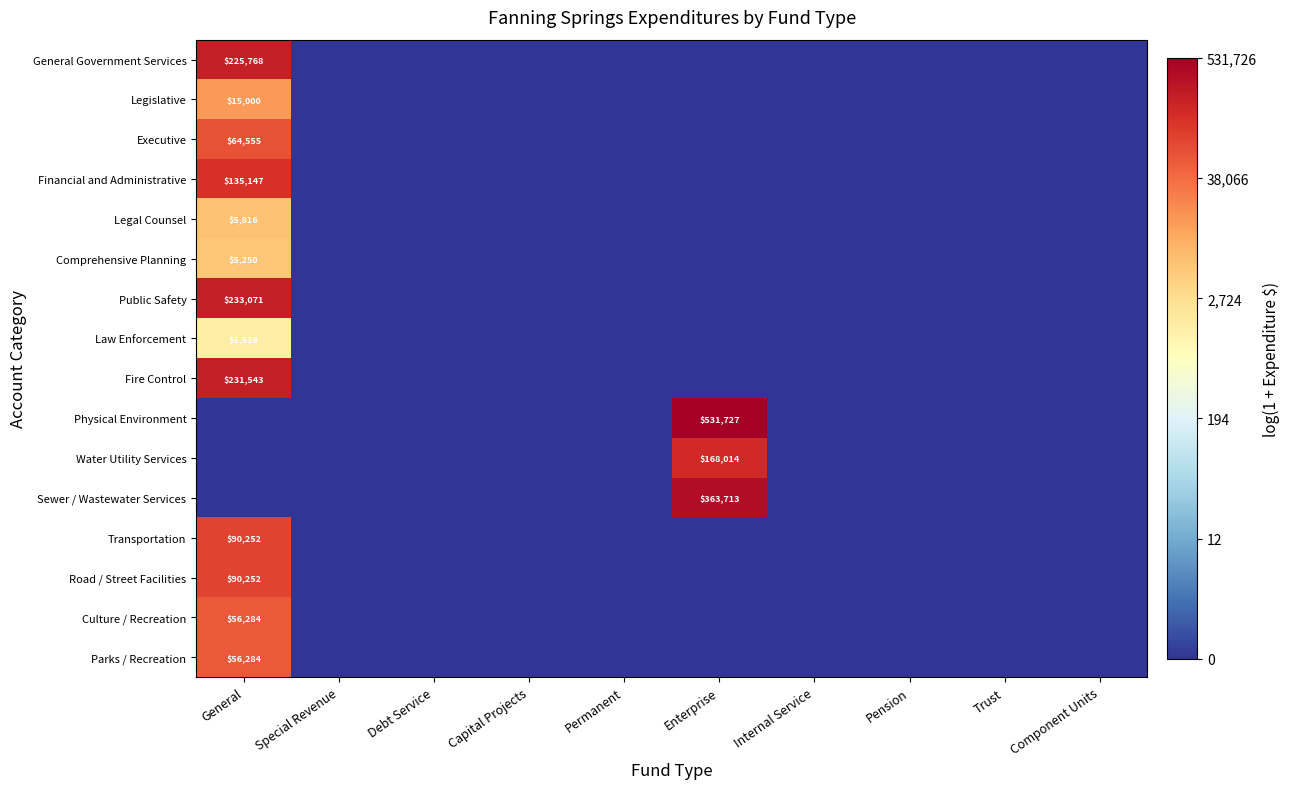

Rank the series by their maximum value, from lowest to highest.

Law Enforcement, Comprehensive Planning, Legal Counsel, Legislative, Culture / Recreation, Parks / Recreation, Executive, Transportation, Road / Street Facilities, Financial and Administrative, Water Utility Services, General Government Services, Fire Control, Public Safety, Sewer / Wastewater Services, Physical Environment